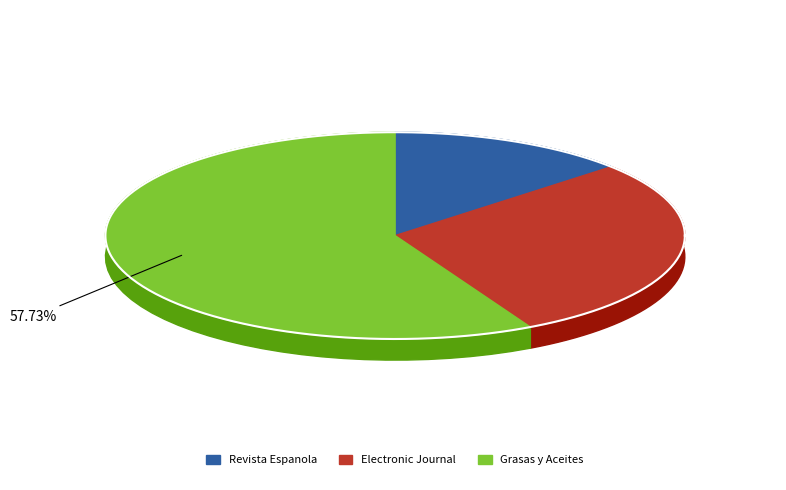

Which category has the smallest portion of the pie?

Revista Espanola de Nutricion Humana y Dietetica